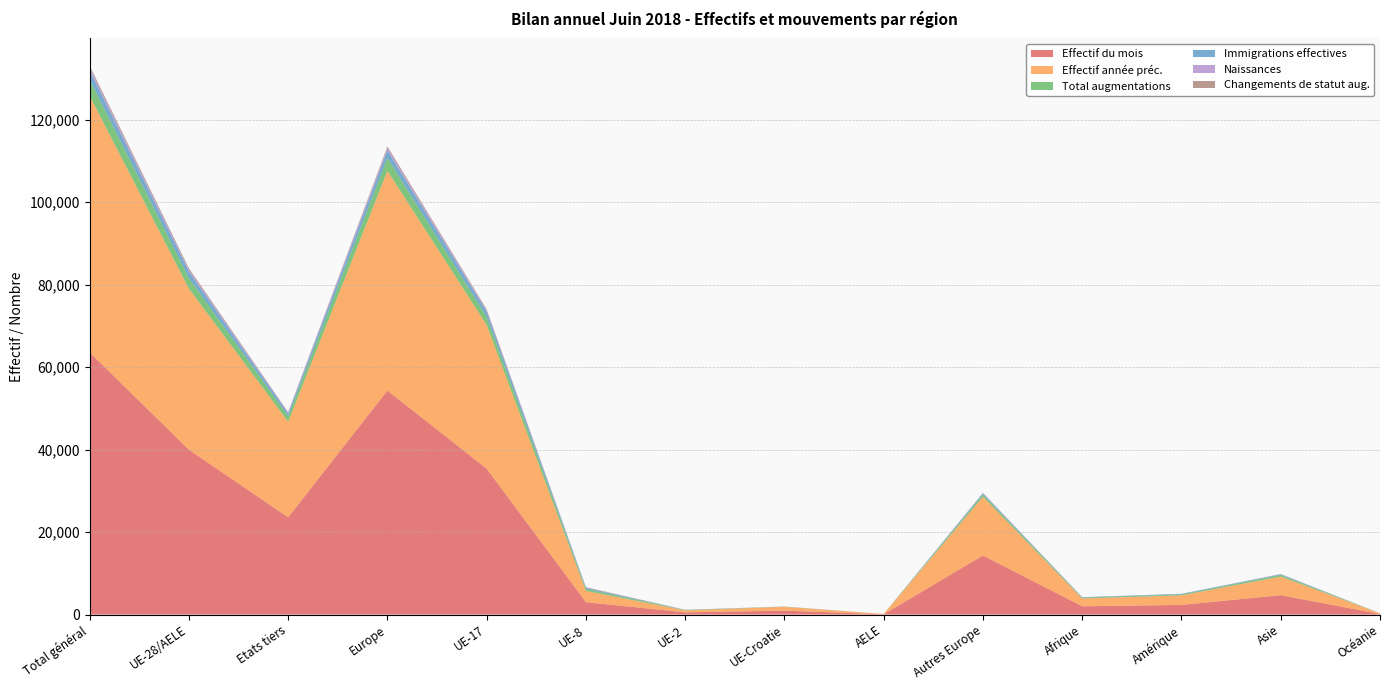

Reading right to left, list all the values displayed in this chart.

Effectif du mois: Océanie=146	Asie=4708	Amérique=2347	Afrique=2017	Autres Europe=14334	AELE=77	UE-Croatie=960	UE-2=540	UE-8=3015	UE-17=35377	Europe=54303	Etats tiers=23592	UE-28/AELE=39969	Total général=63561
Effectif année préc.: Océanie=165	Asie=4508	Amérique=2323	Afrique=1892	Autres Europe=14226	AELE=75	UE-Croatie=935	UE-2=479	UE-8=2719	UE-17=34817	Europe=53251	Etats tiers=23161	UE-28/AELE=39025	Total général=62186
Total augmentations: Océanie=10	Asie=386	Amérique=197	Afrique=210	Autres Europe=551	AELE=2	UE-Croatie=34	UE-2=80	UE-8=467	UE-17=1981	Europe=3115	Etats tiers=1359	UE-28/AELE=2564	Total général=3923
Immigrations effectives: Océanie=9	Asie=142	Amérique=155	Afrique=73	Autres Europe=233	AELE=2	UE-Croatie=19	UE-2=33	UE-8=278	UE-17=1259	Europe=1824	Etats tiers=613	UE-28/AELE=1591	Total général=2204
Naissances: Océanie=0	Asie=63	Amérique=13	Afrique=50	Autres Europe=174	AELE=0	UE-Croatie=10	UE-2=12	UE-8=43	UE-17=338	Europe=577	Etats tiers=300	UE-28/AELE=403	Total général=703
Changements de statut aug.: Océanie=0	Asie=33	Amérique=9	Afrique=1	Autres Europe=11	AELE=0	UE-Croatie=3	UE-2=31	UE-8=120	UE-17=228	Europe=393	Etats tiers=54	UE-28/AELE=382	Total général=436